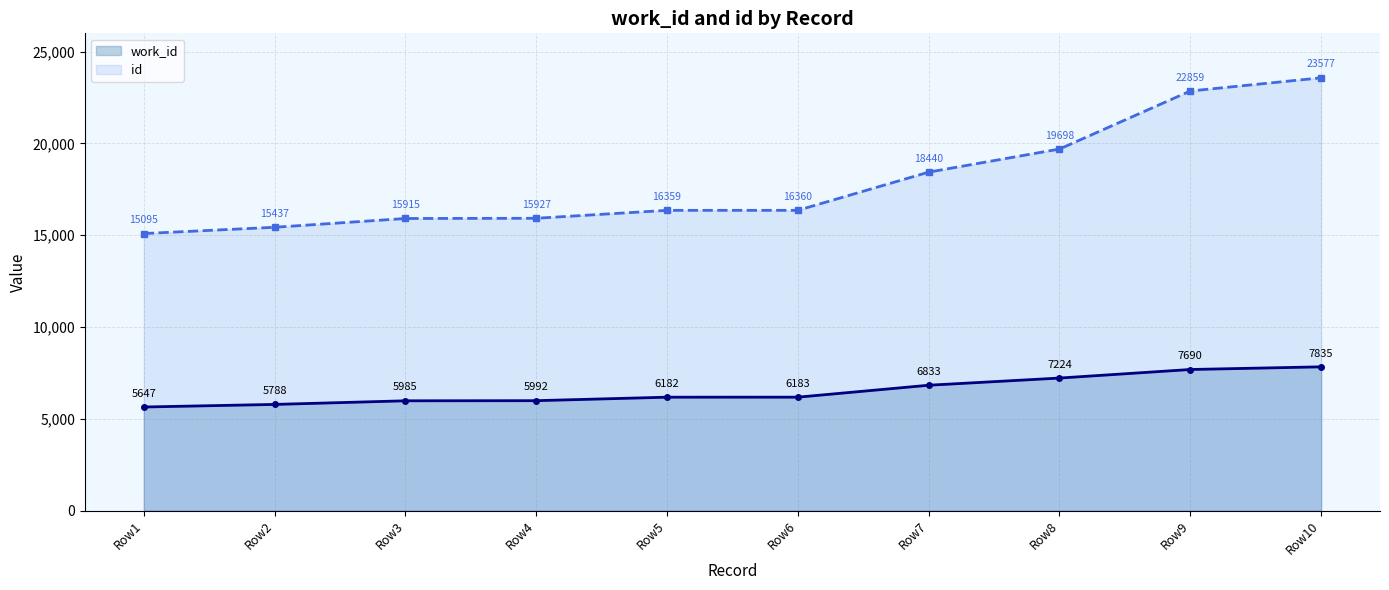

Between Row8 and Row9, which series saw the biggest shift?

id